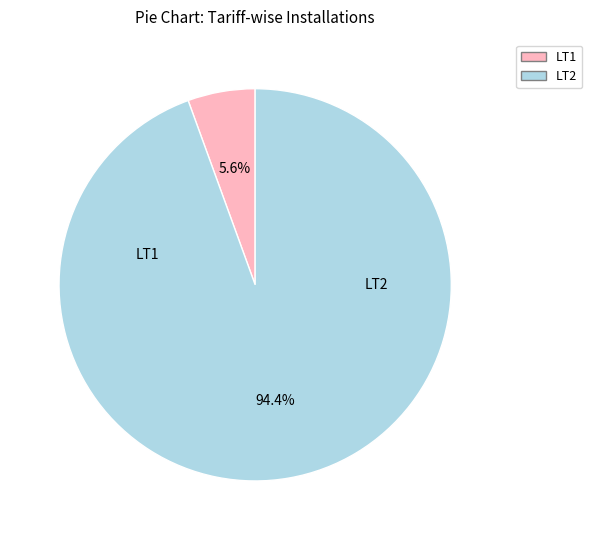

Is there any slice that represents more than half of the pie?

Yes